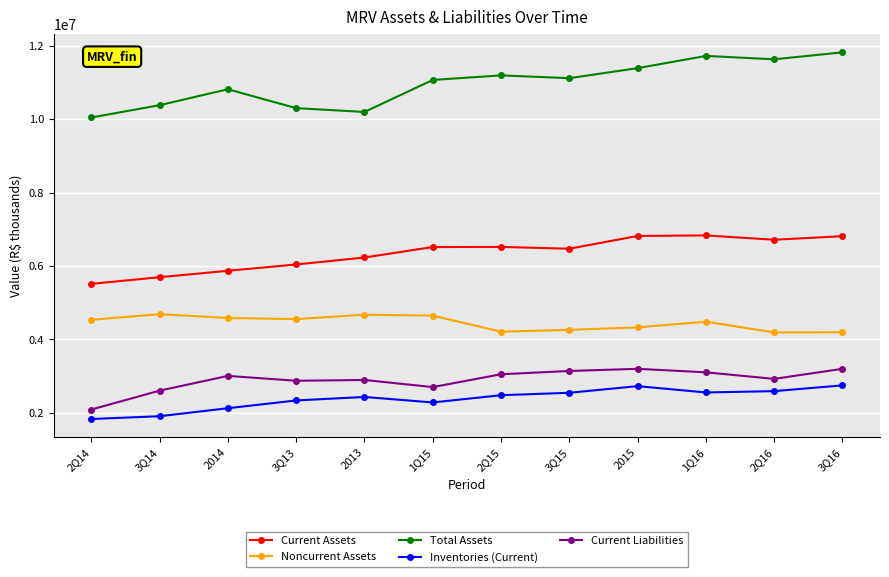

Is the value of Noncurrent Assets at 2Q16 greater than the value of Current Liabilities at 2Q14?

Yes